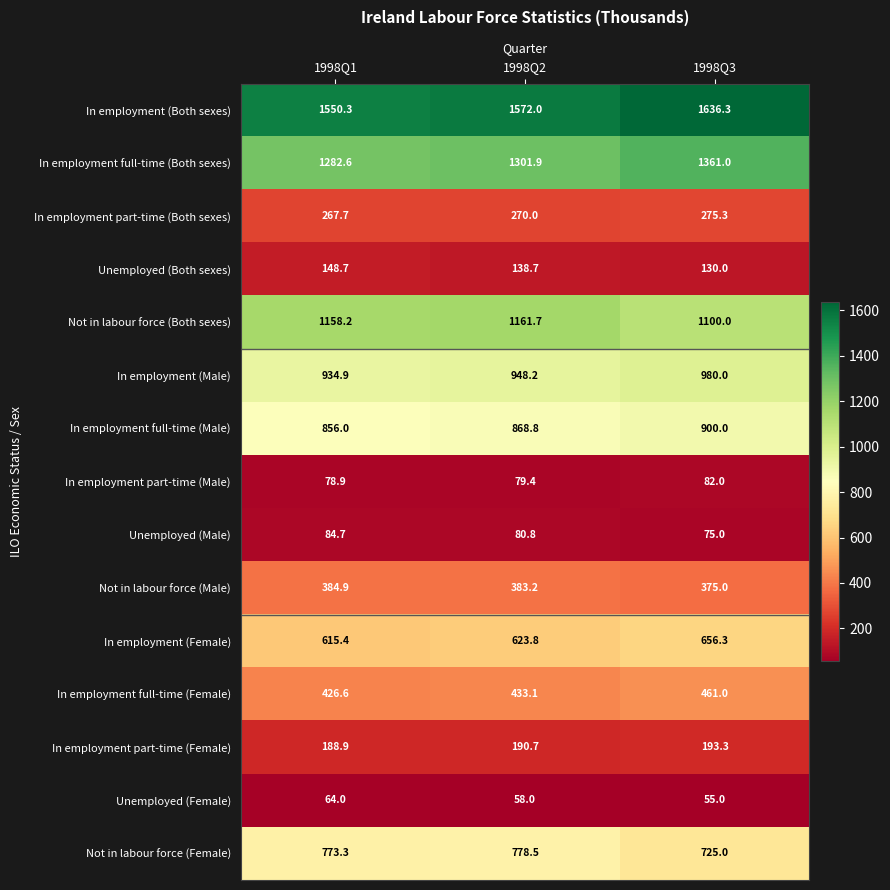

What is the sum of all In employment full-time (Male) values?

2624.8